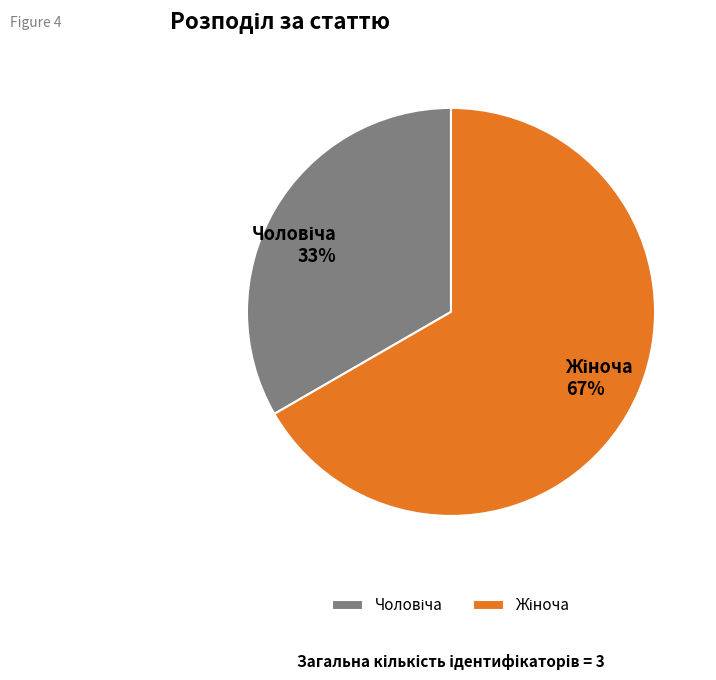

To the nearest percent, what is the average slice percentage?

50%